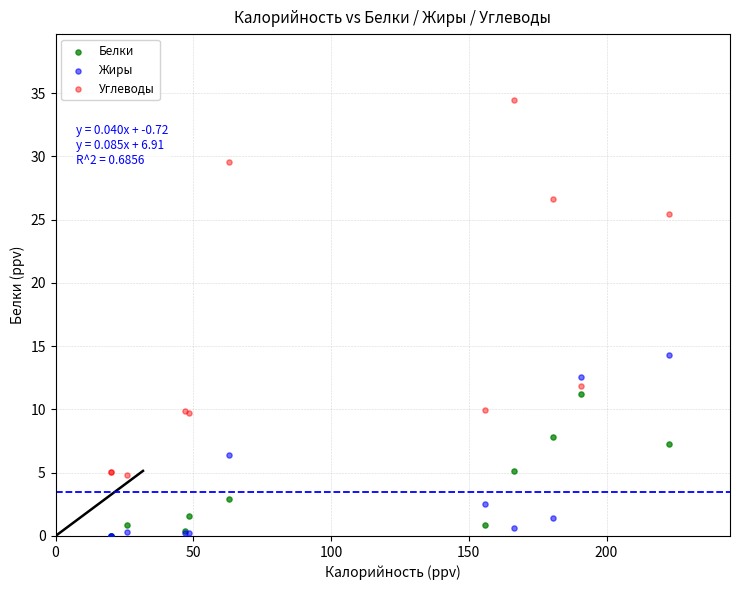

What are all the series names shown in the legend?

Белки, Жиры, Углеводы